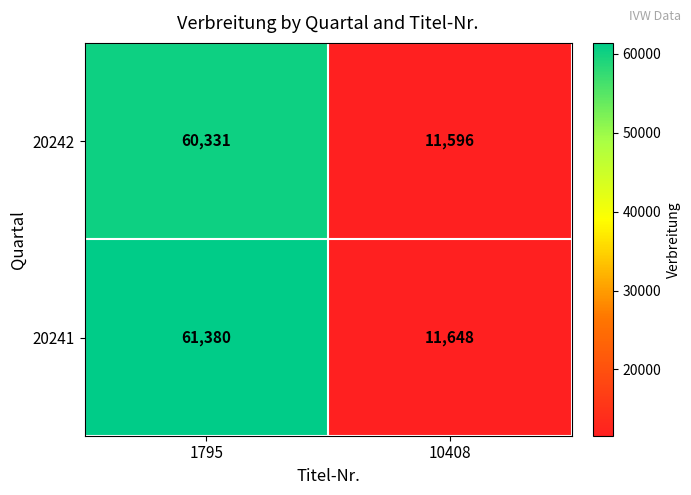

Read the 20242 value at 1795, to the nearest 50.

60350